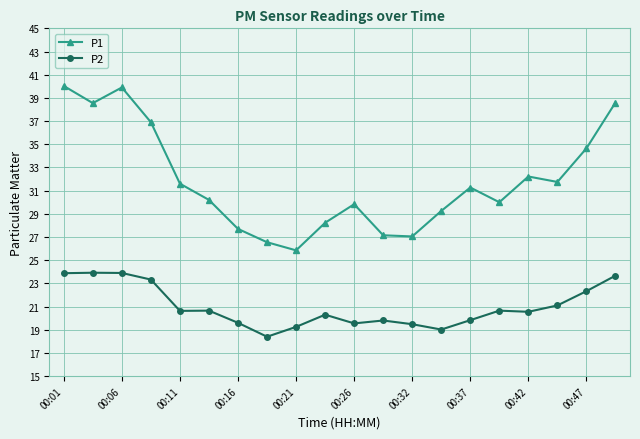

What is the average value of the P2 series?

21.0